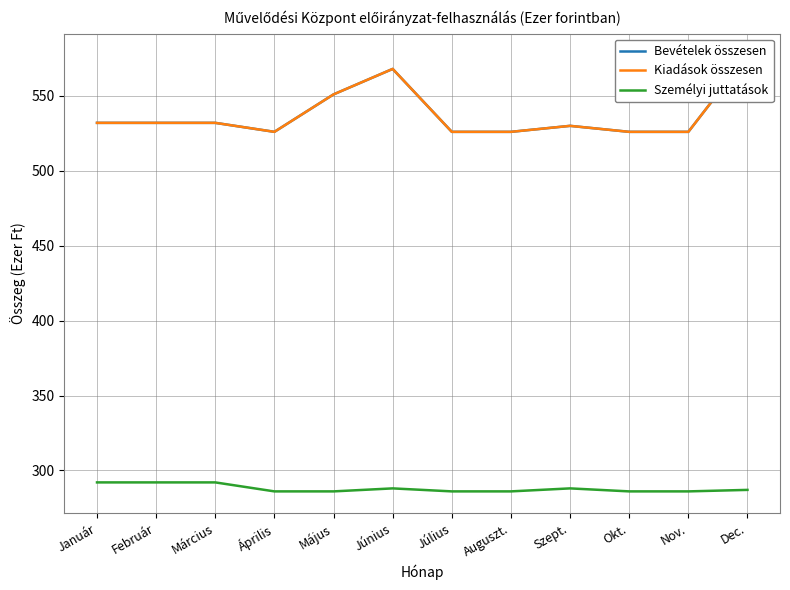

What value does the Bevételek összesen series have at Auguszt.?

526